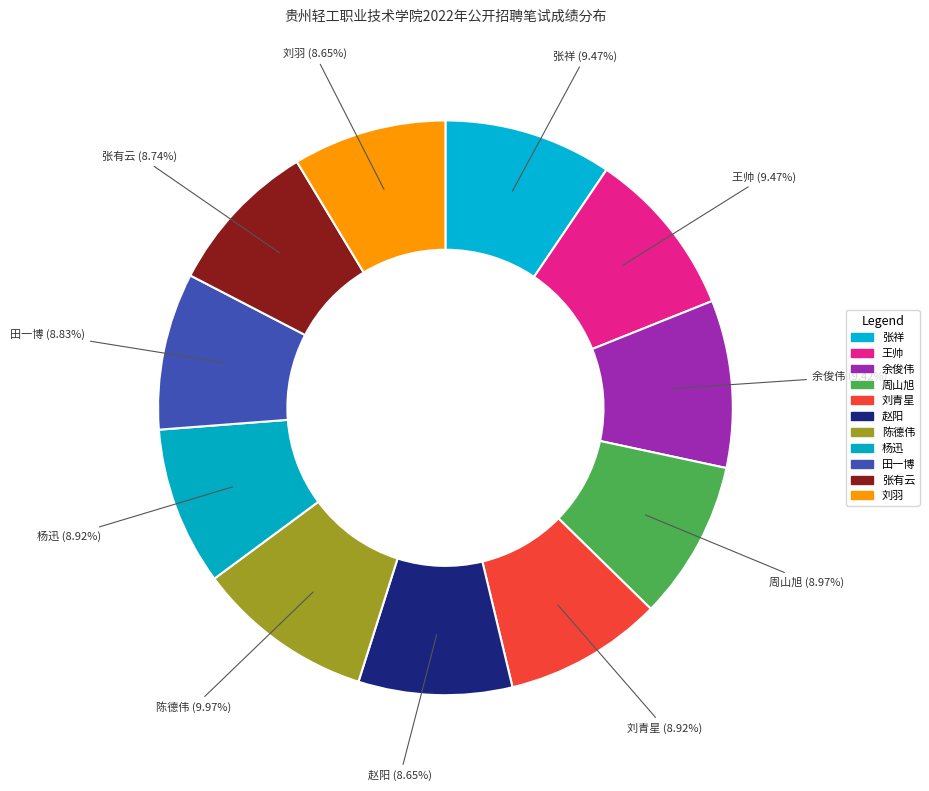

Is 张祥 the majority of the pie?

No